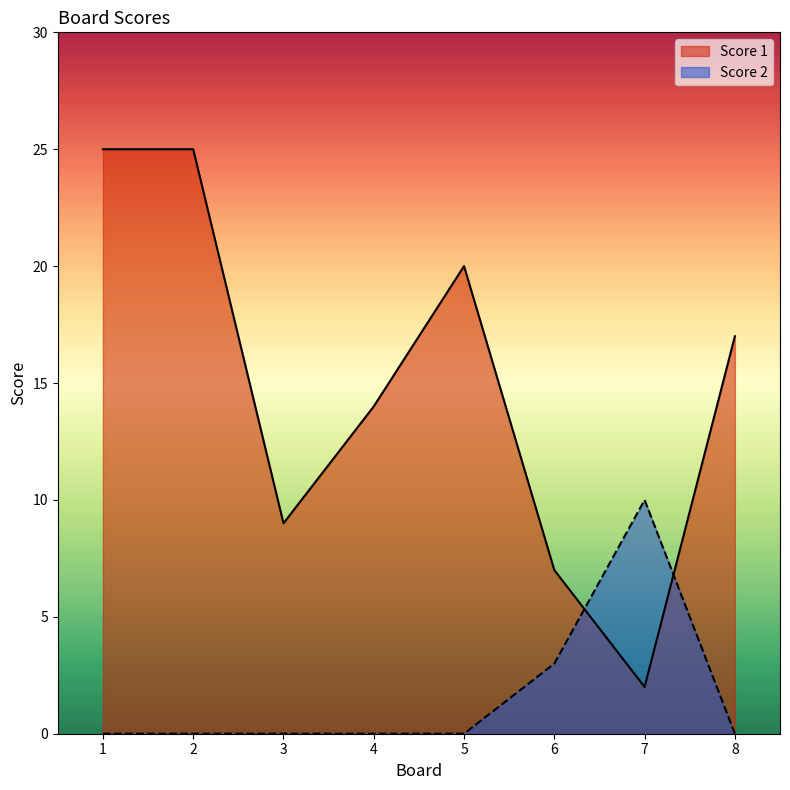

What is the lowest value of the Score 1 series?

2